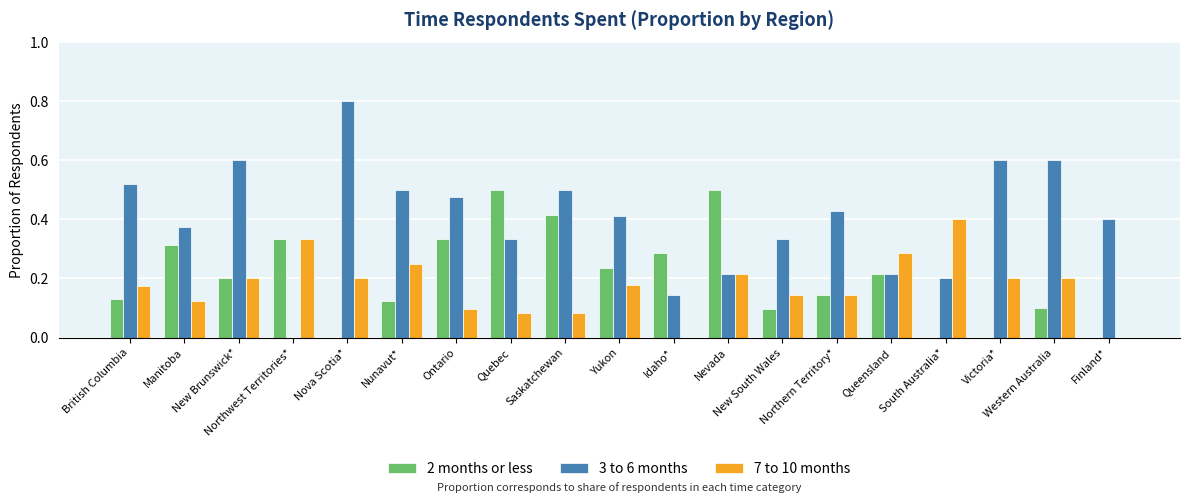

What is the maximum value shown in the chart?

0.8